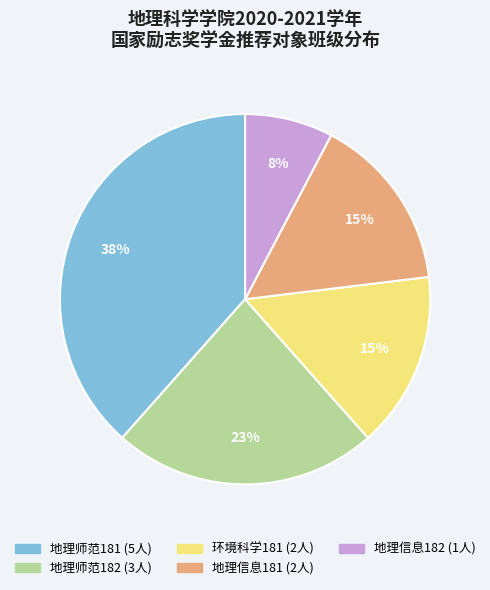

To the nearest percent, what is the average slice percentage?

20%